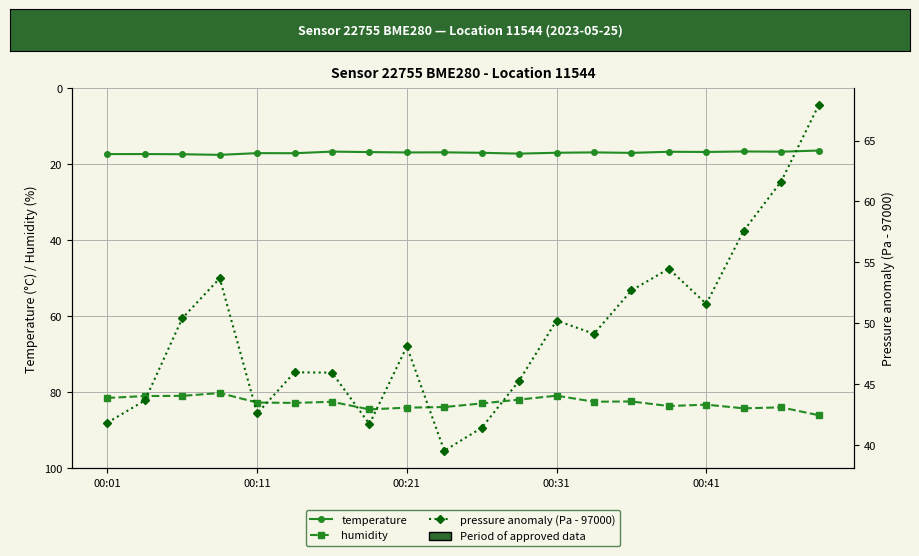

True or false: temperature and pressure anomaly (Pa - 97000) intersect in this chart.

False